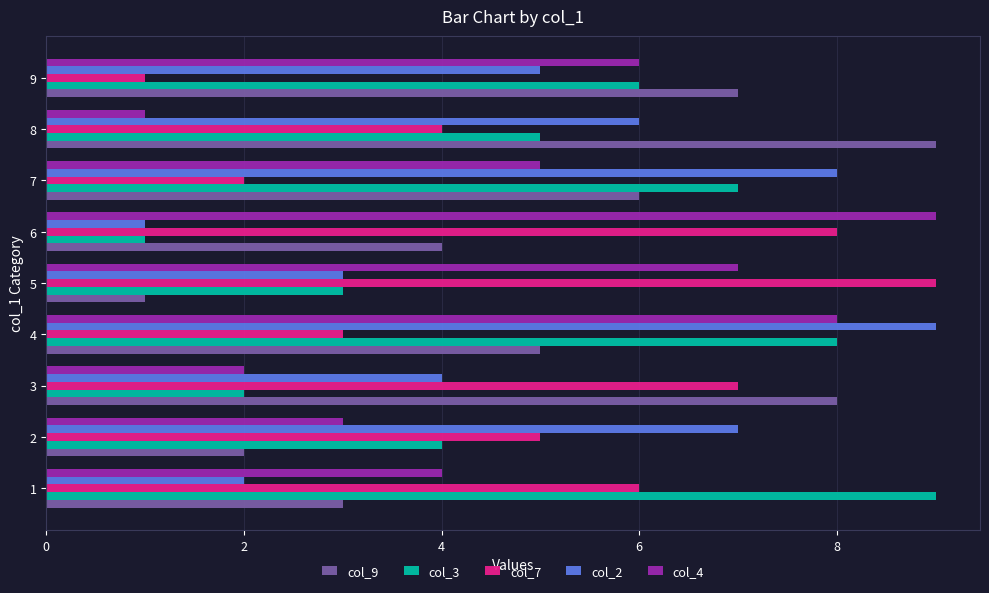

At 8, list the series in order from smallest to largest.

col_4, col_7, col_3, col_2, col_9